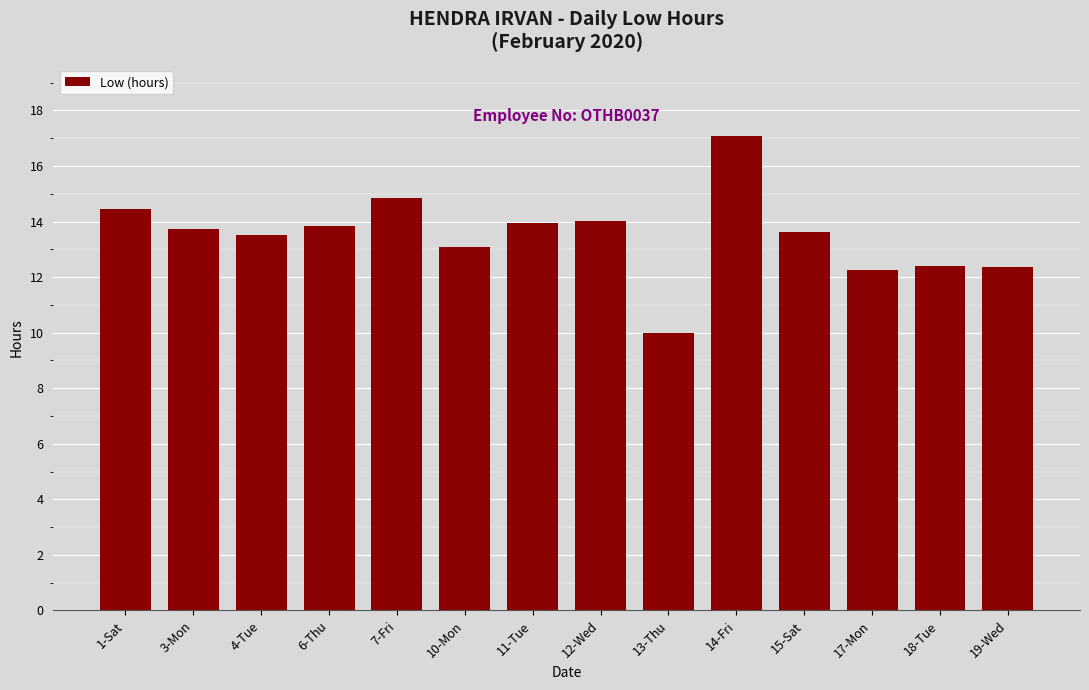

What is the average value?

13.5